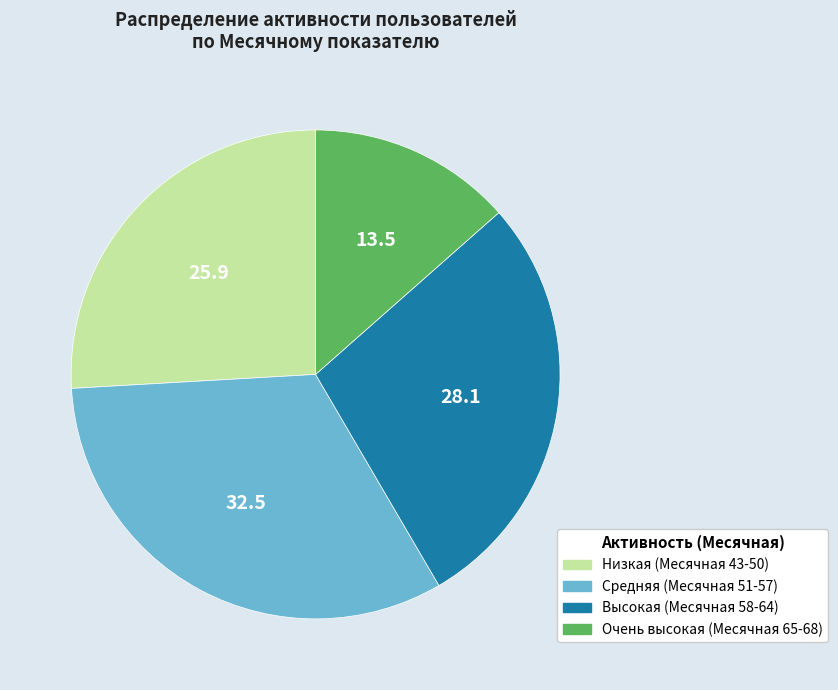

How many slices are in this pie chart?

4